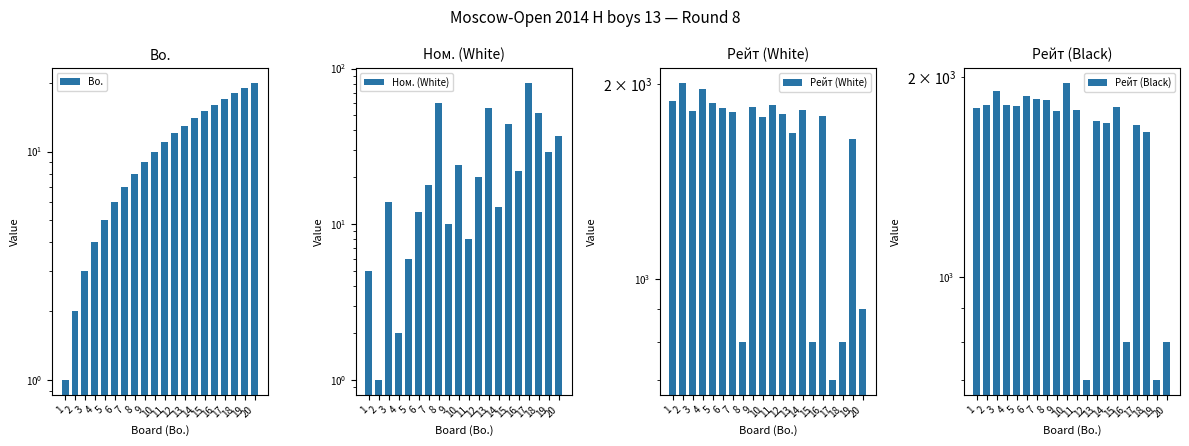

Reading left to right, transcribe all the data shown in this chart.

Bo.: 1	2	3	4	5	6	7	8	9	10	11	12	13	14	15	16	17	18	19	20
Ном. (White): 5	1	14	2	6	12	18	60	10	24	8	20	56	13	44	22	81	52	29	37
Рейт (White): 1879	2008	1819	1961	1872	1836	1810	800	1845	1776	1855	1800	1680	1825	800	1783	700	800	1647	900
Рейт (Black): 1799	1816	1907	1817	1811	1871	1855	1845	1776	1960	1786	700	1717	1704	1801	800	1692	1655	700	800